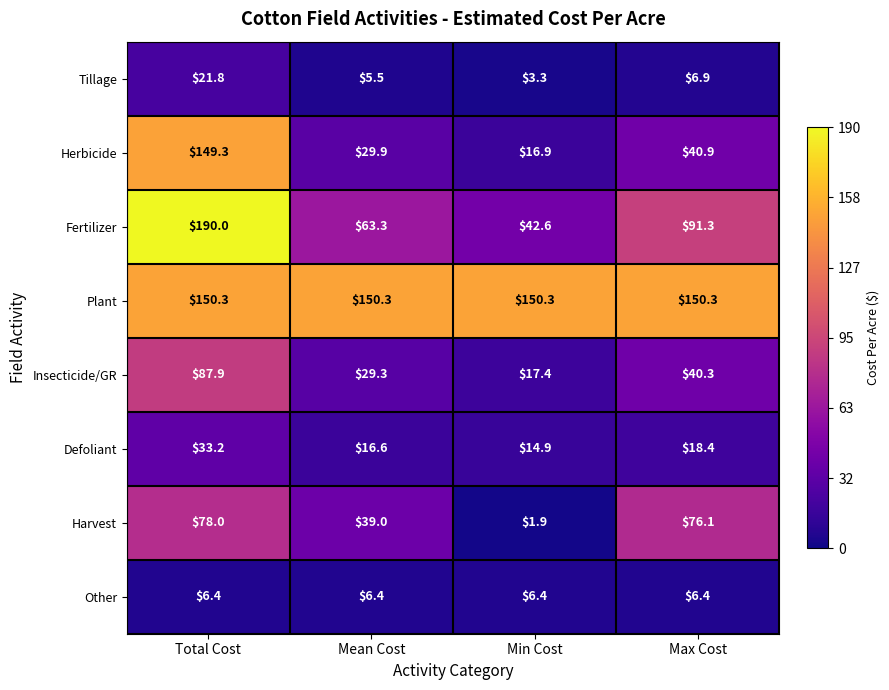

What is the difference between the maximum and second lowest values in the Fertilizer series?

126.7